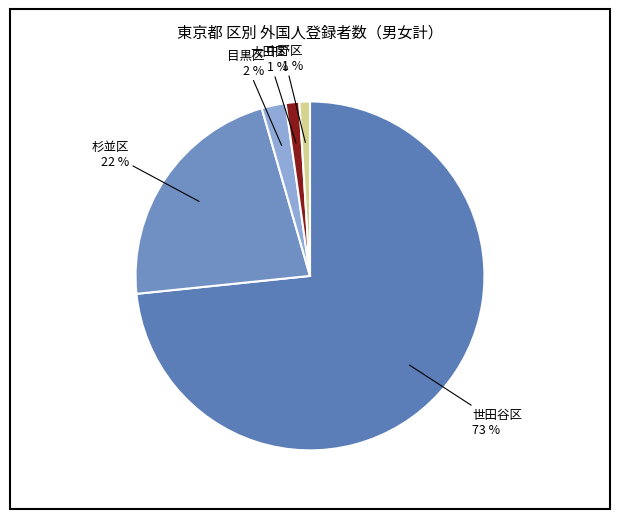

Does 世田谷区 account for over 50% of the chart?

Yes